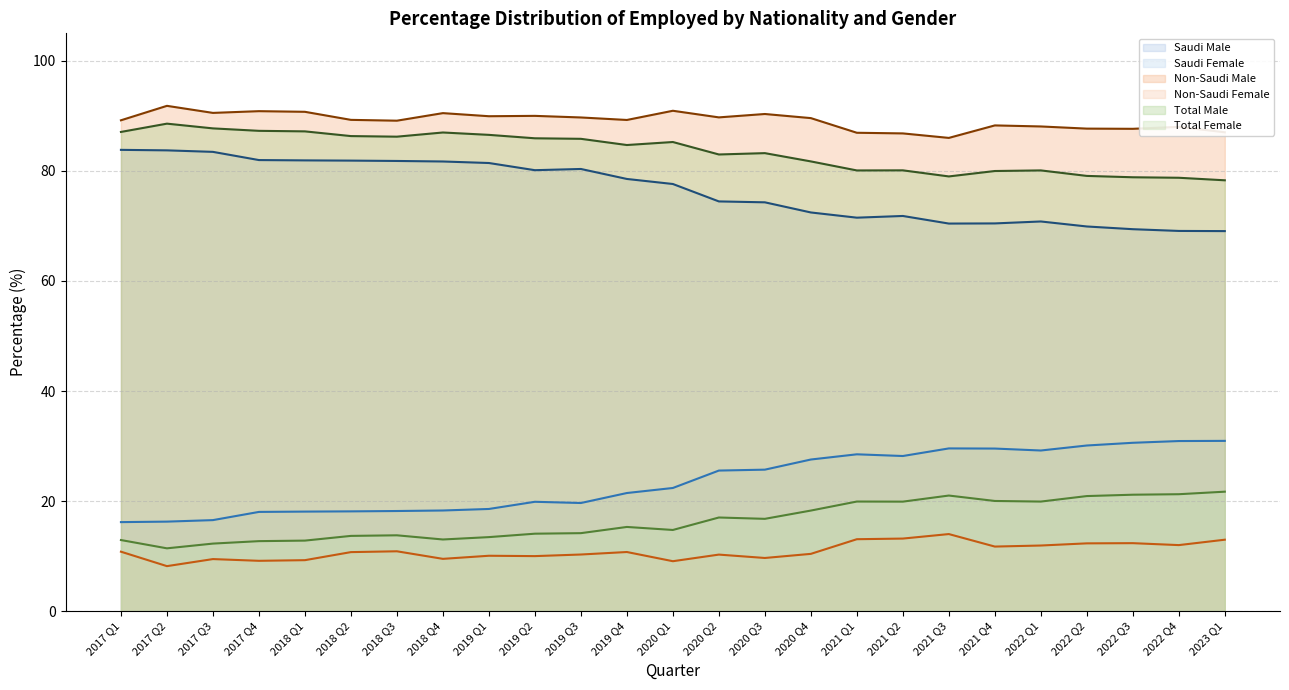

Count the number of data series in this chart.

6